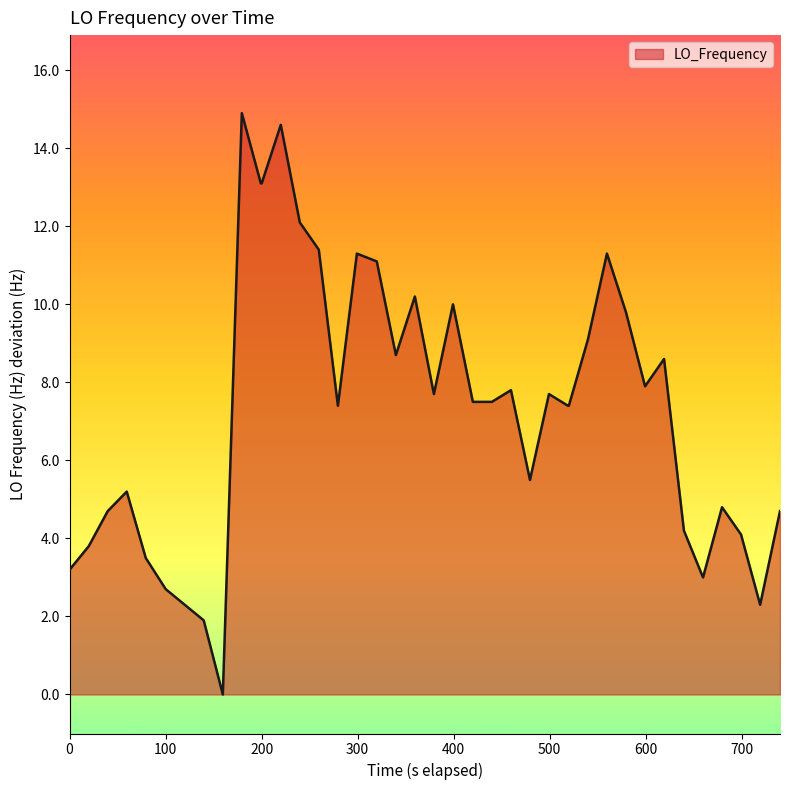

What is the difference between the maximum and minimum values?

14.9